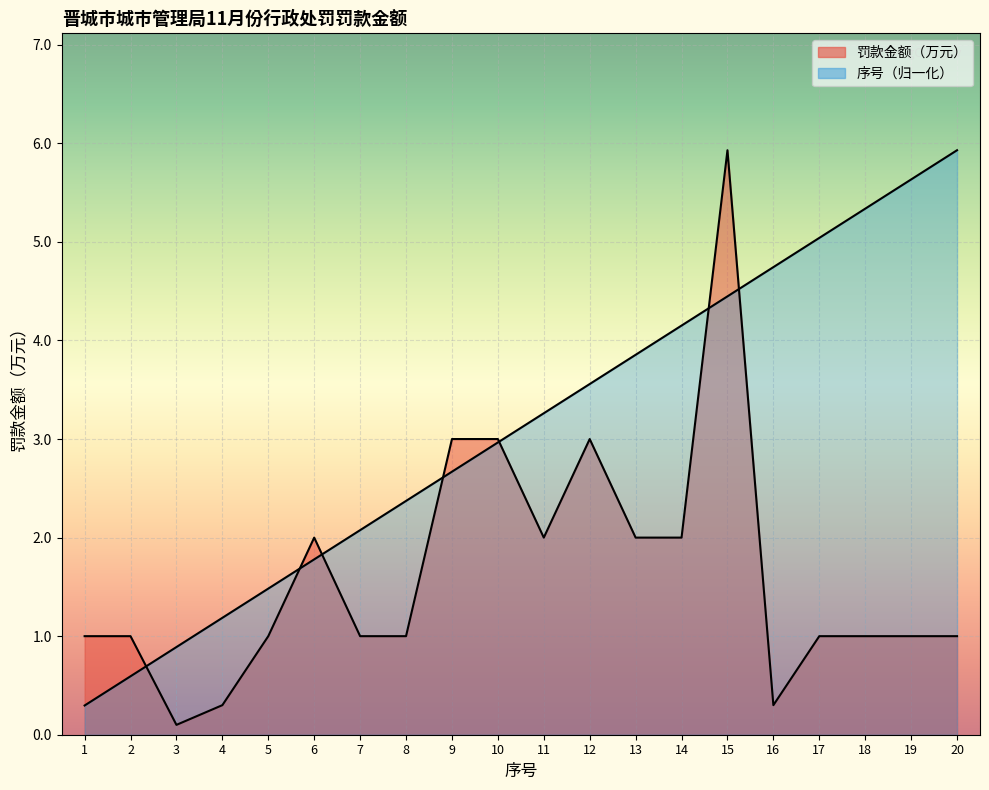

Which series has the largest total across all categories?

序号